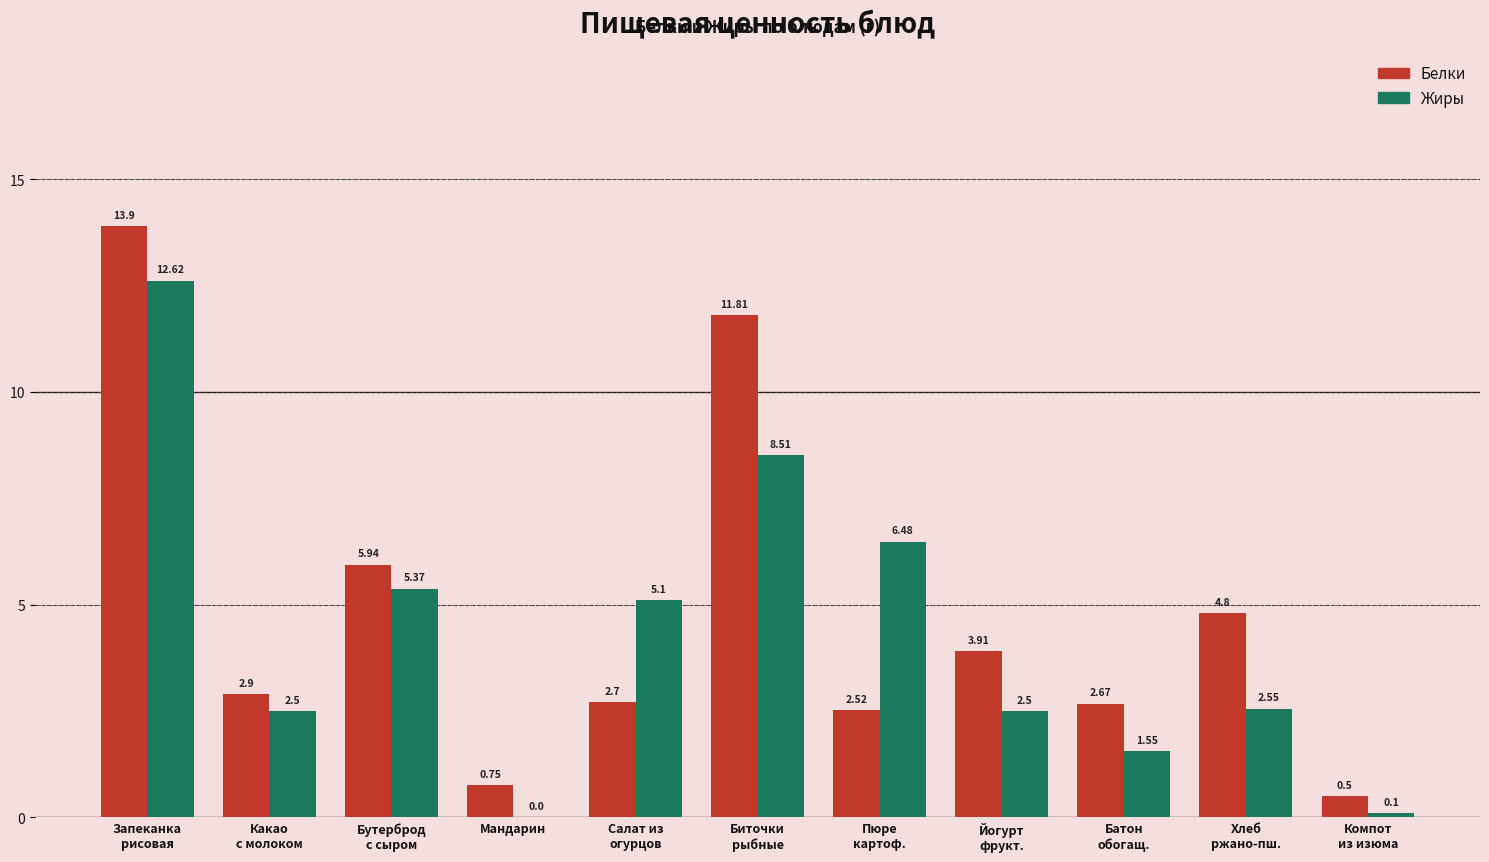

What is the sum of all Жиры values?

47.3